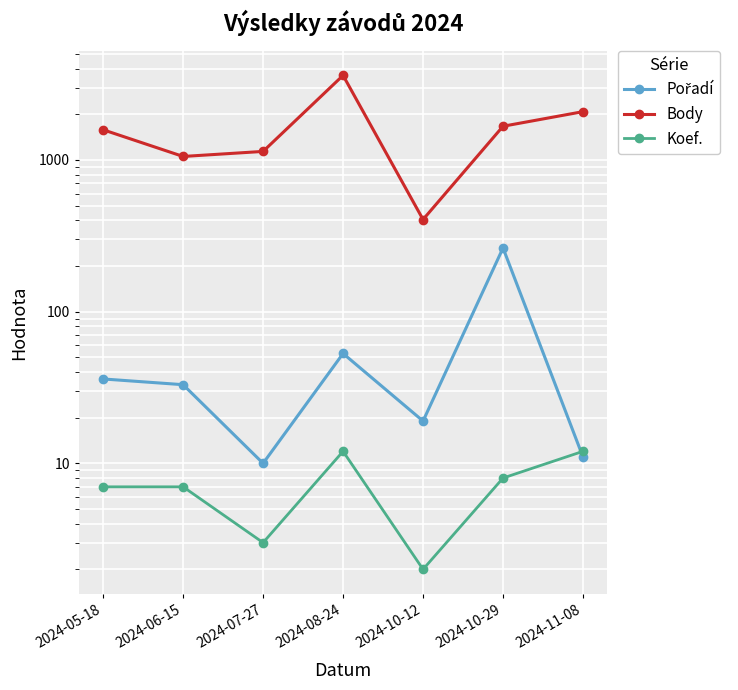

What is the difference between the maximum and second lowest values in the Body series?

2557